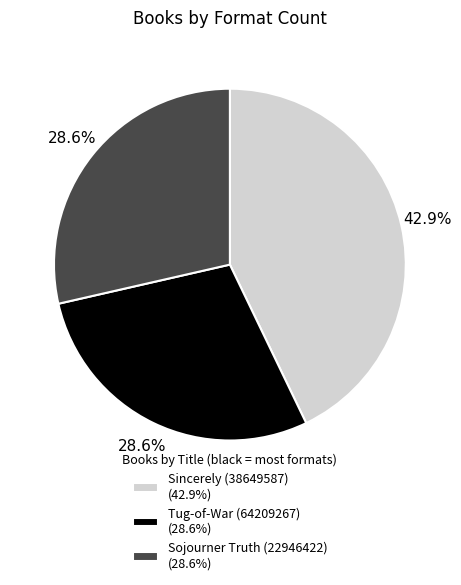

How many segments does this pie chart have?

3